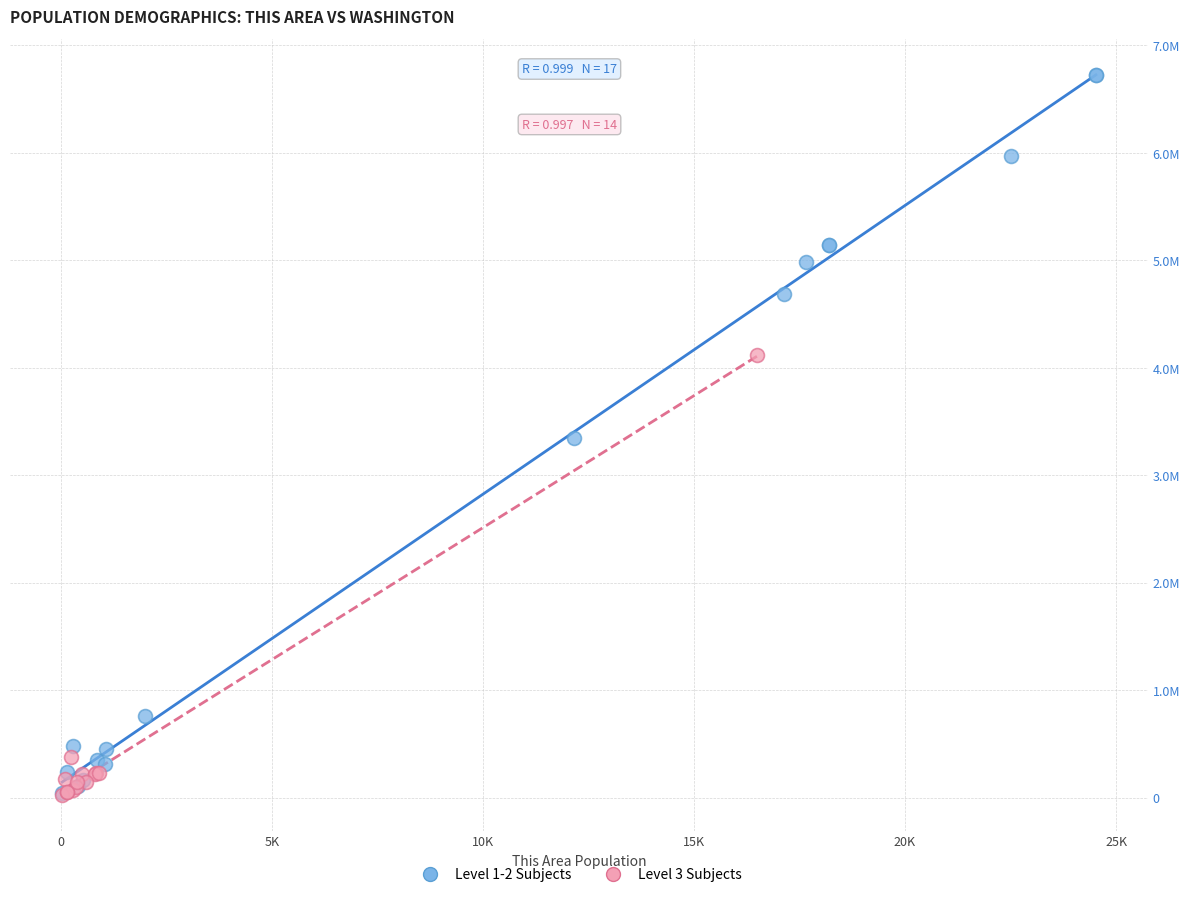

What are all the series names shown in the legend?

Level 1-2 Subjects, Level 3 Subjects